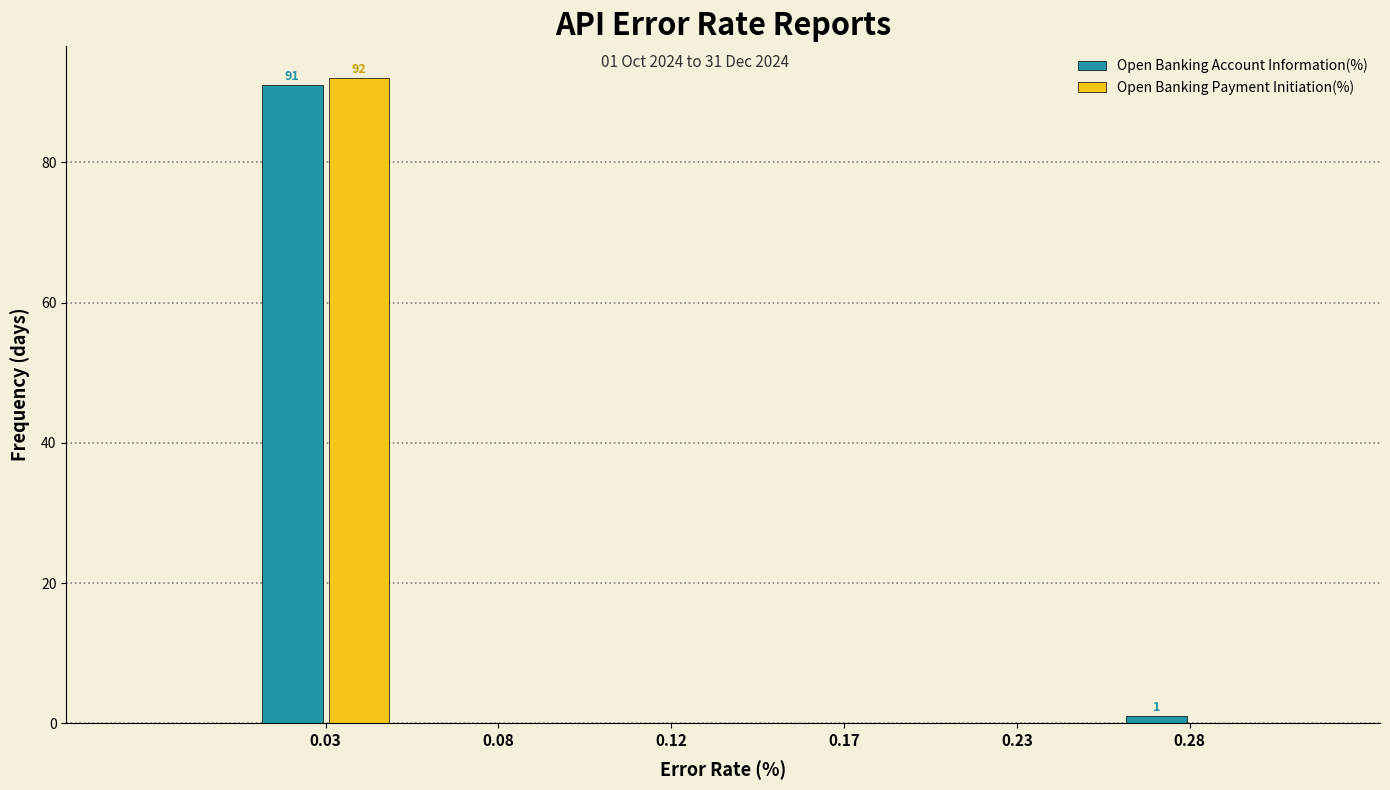

Reading right to left, what are all the values shown in this chart?

Open Banking Account Information(%): 0.28=1	0.23=0	0.17=0	0.12=0	0.08=0	0.03=91
Open Banking Payment Initiation(%): 0.28=0	0.23=0	0.17=0	0.12=0	0.08=0	0.03=92